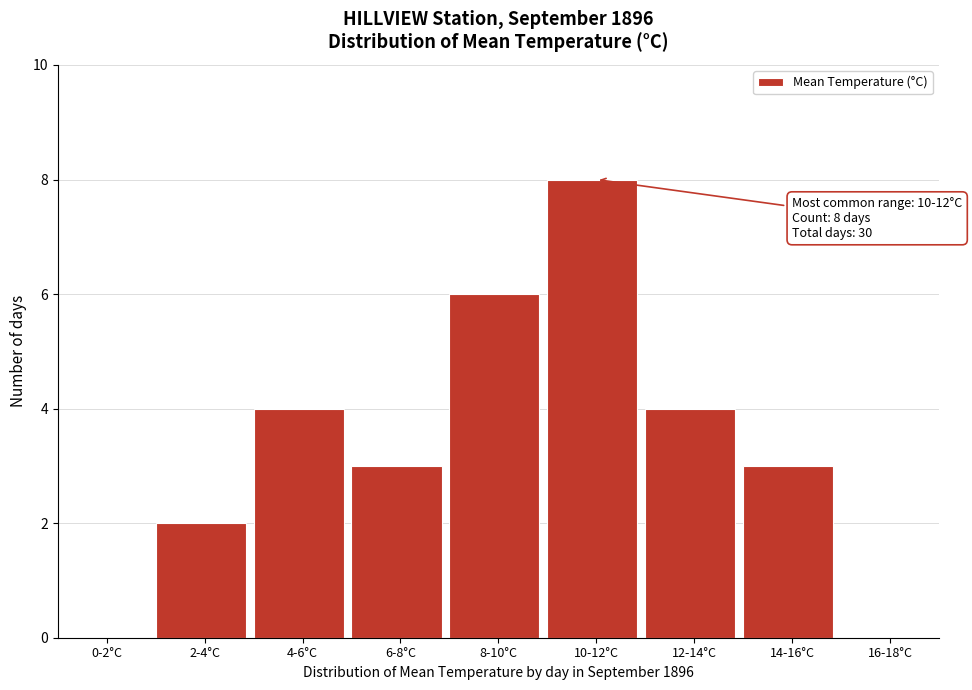

Reading left to right, what are all the values shown in this chart?

0-2°C=0	2-4°C=2	4-6°C=4	6-8°C=3	8-10°C=6	10-12°C=8	12-14°C=4	14-16°C=3	16-18°C=0